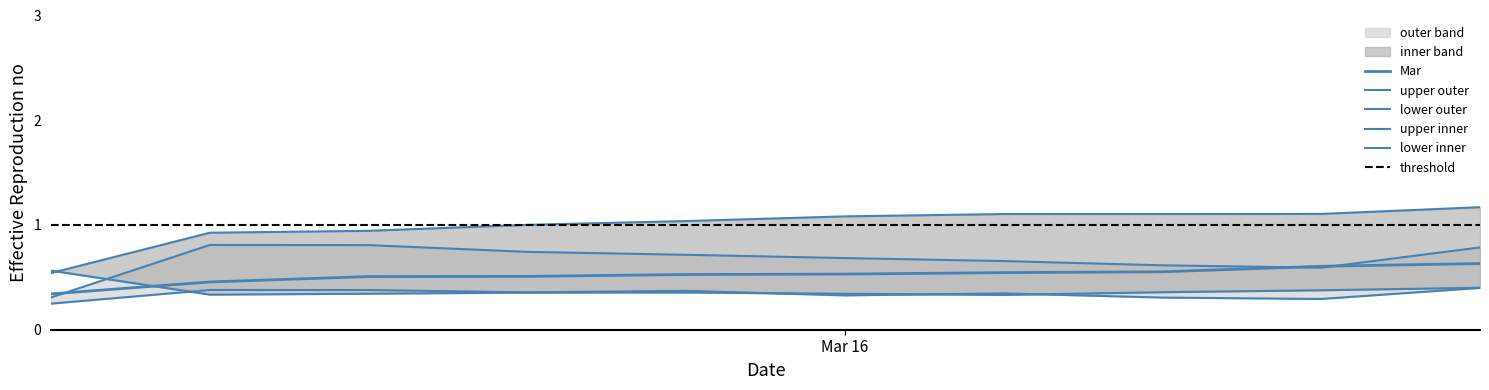

True or false: Feb has a value of 1.3 at pct95.

False